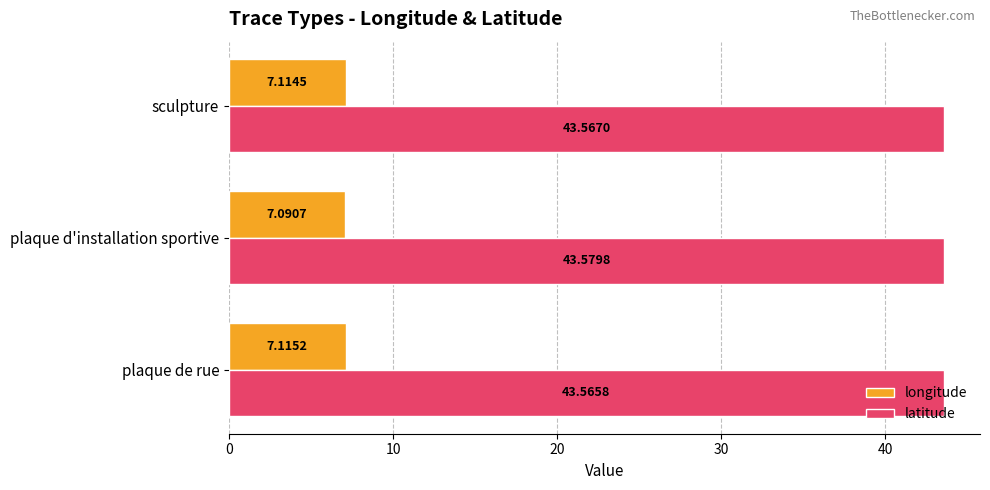

Between plaque d'installation sportive and sculpture, which series saw the biggest shift?

longitude